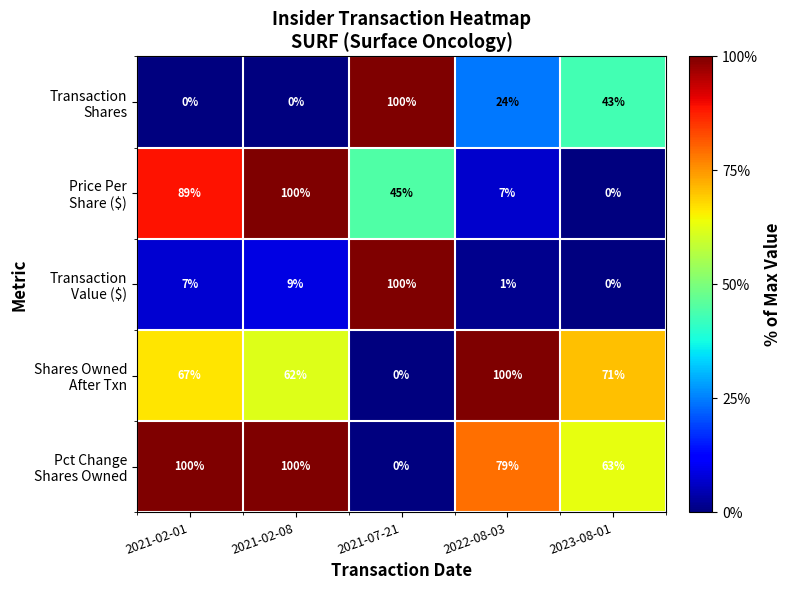

At how many categories does at least one series exceed 29?

5